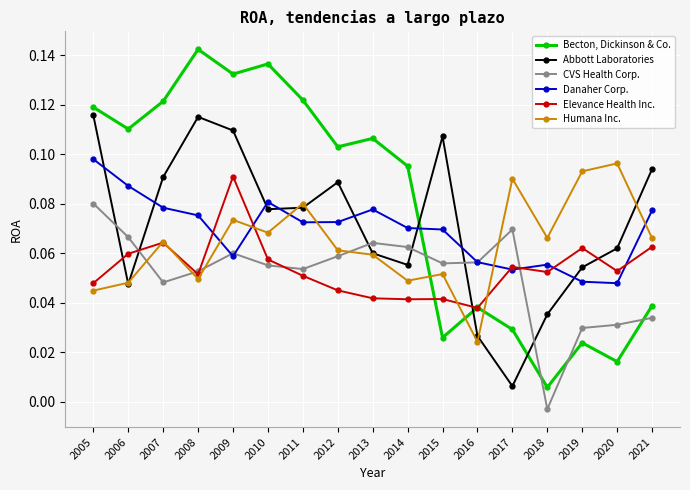

True or false: CVS Health Corp. has more than 0 points higher than both neighbors.

True